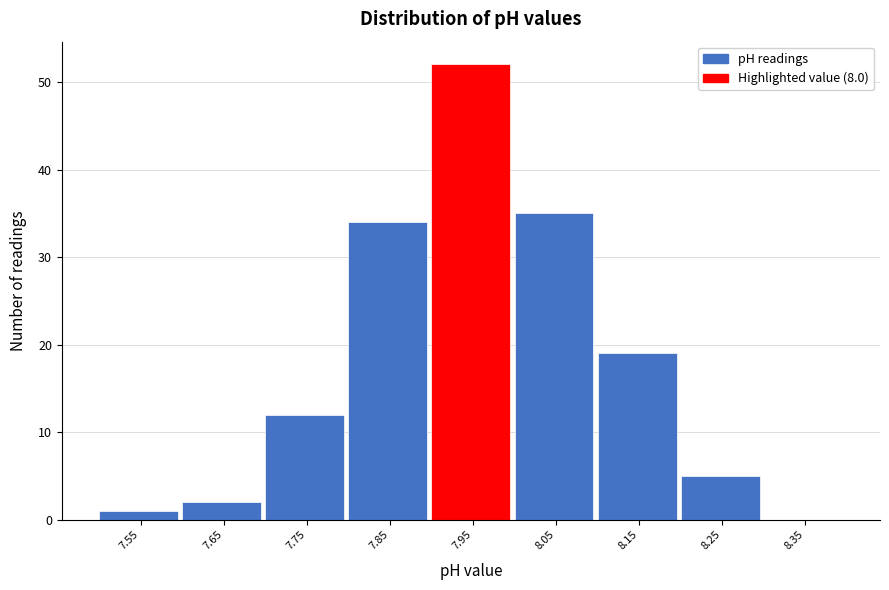

Reading left to right, what are all the values shown in this chart?

7.55=1	7.65=2	7.75=12	7.85=34	7.95=52	8.05=35	8.15=19	8.25=5	8.35=0